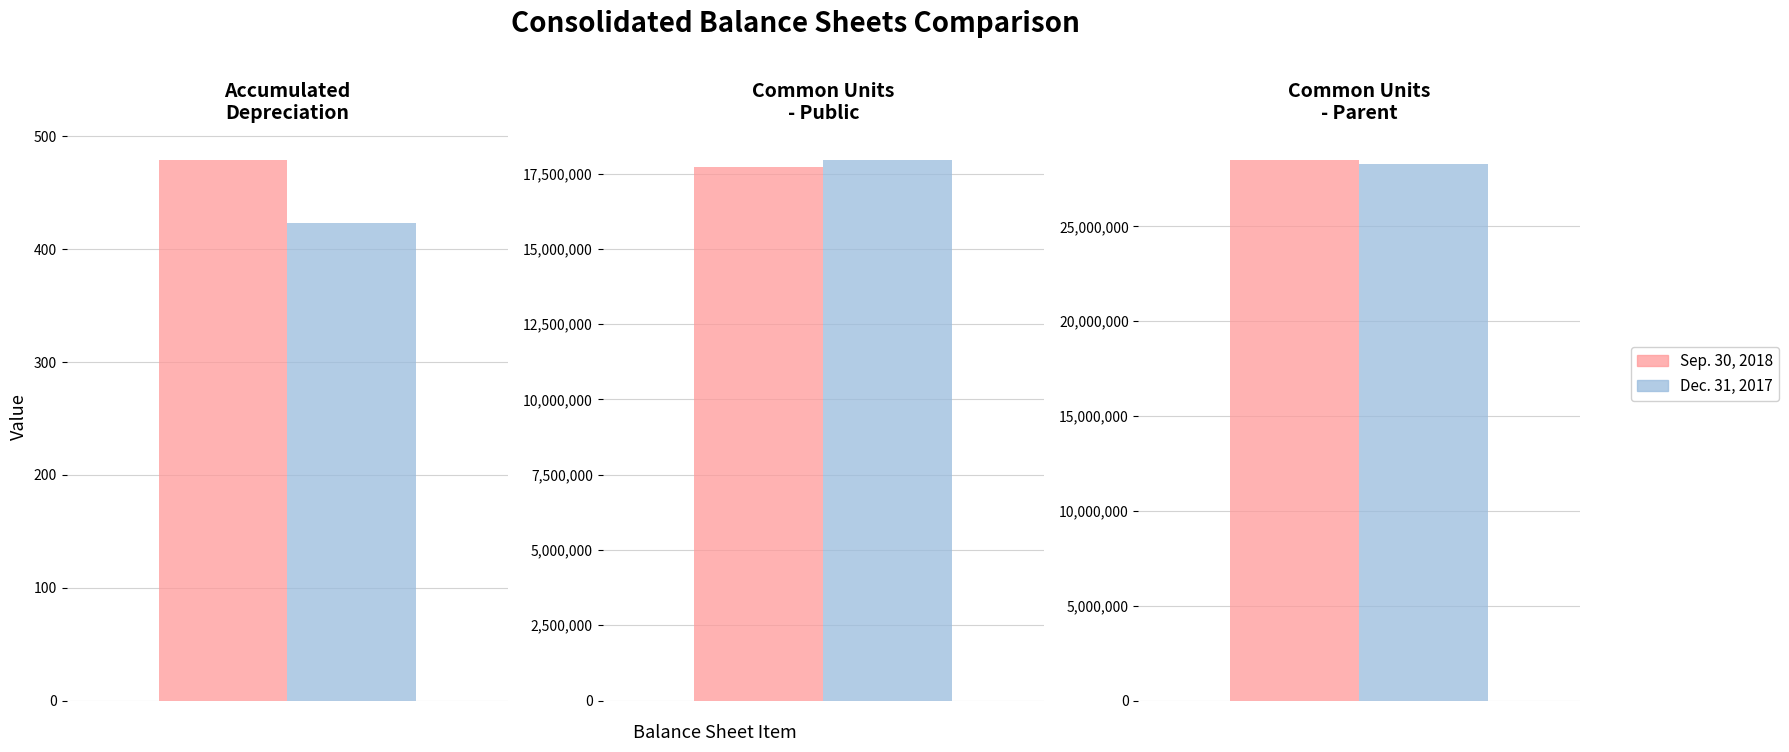

At how many categories does at least one series exceed 11359826?

2